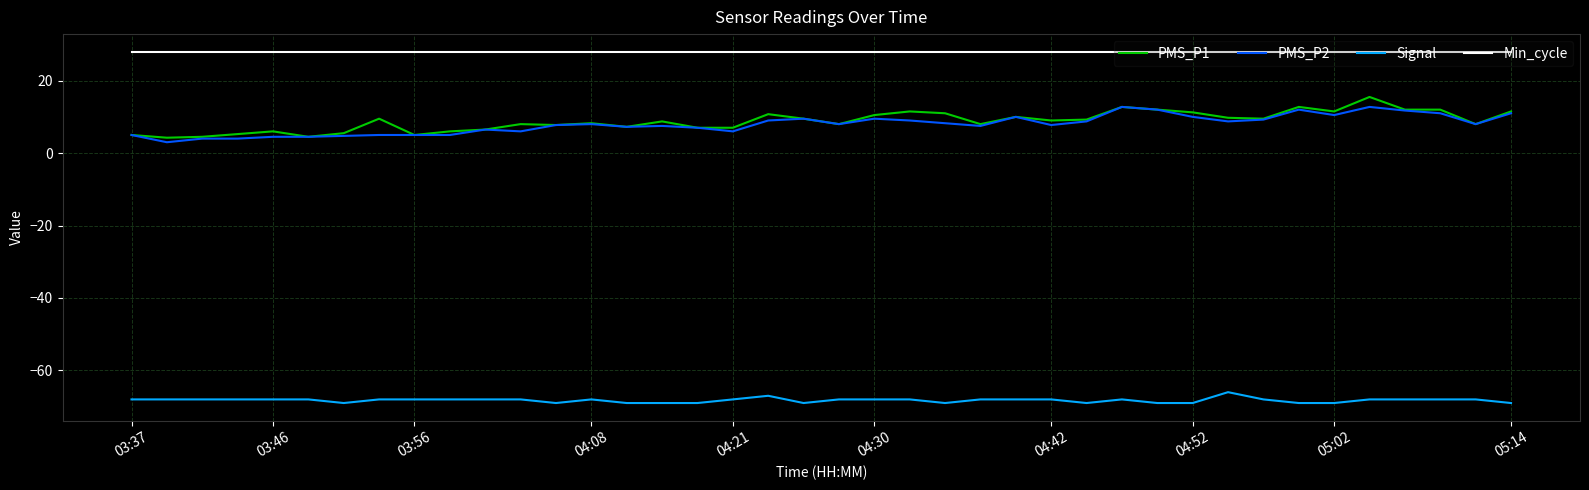

Which series has the largest total across all categories?

Min_cycle